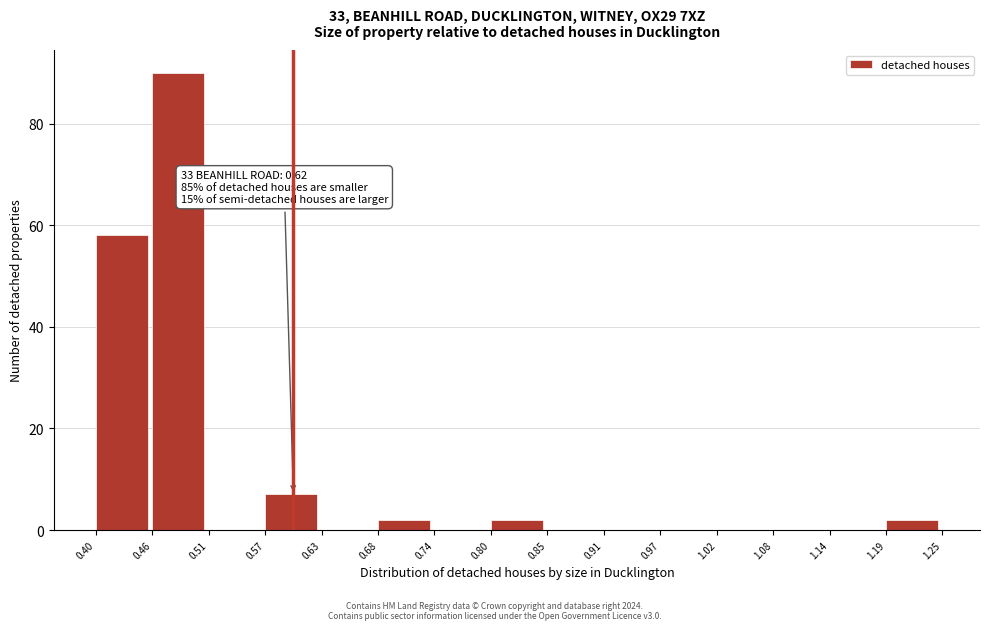

Over which range of the x-axis is the bar tallest?

0.46 to 0.51